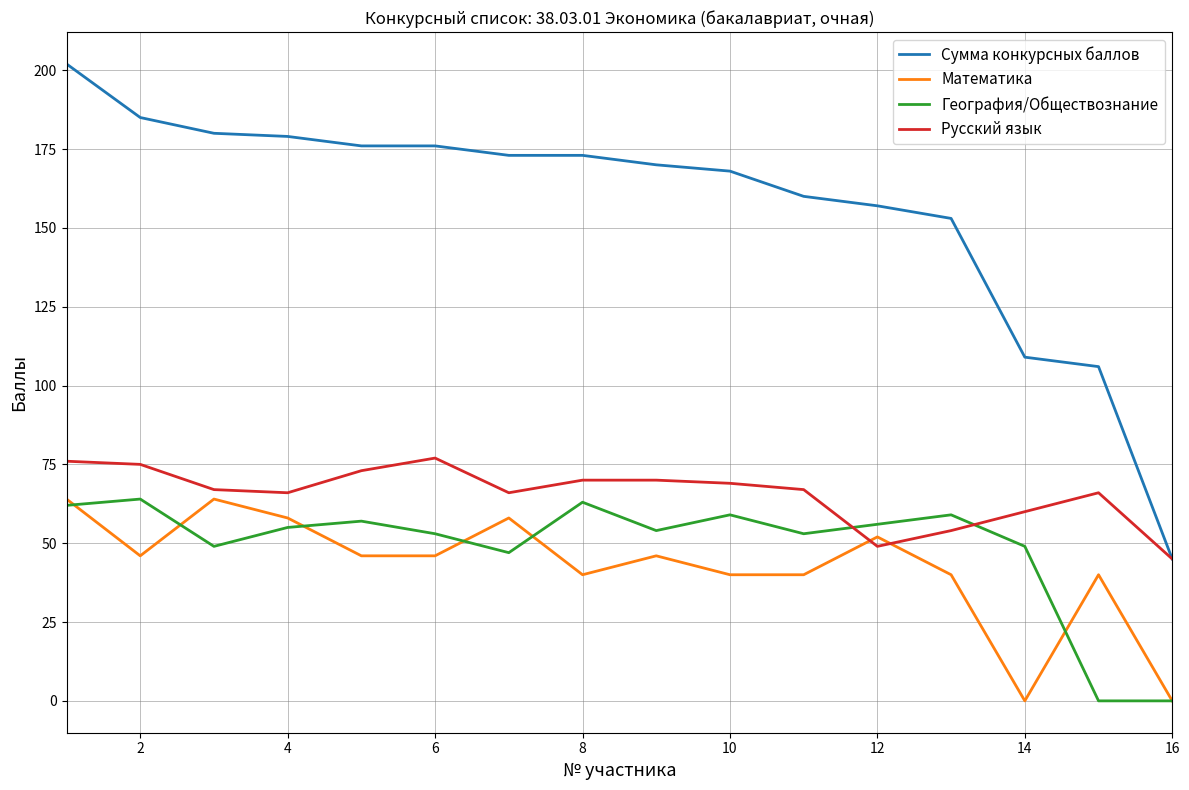

True or false: Сумма конкурсных баллов and География/Обществознание intersect in this chart.

False